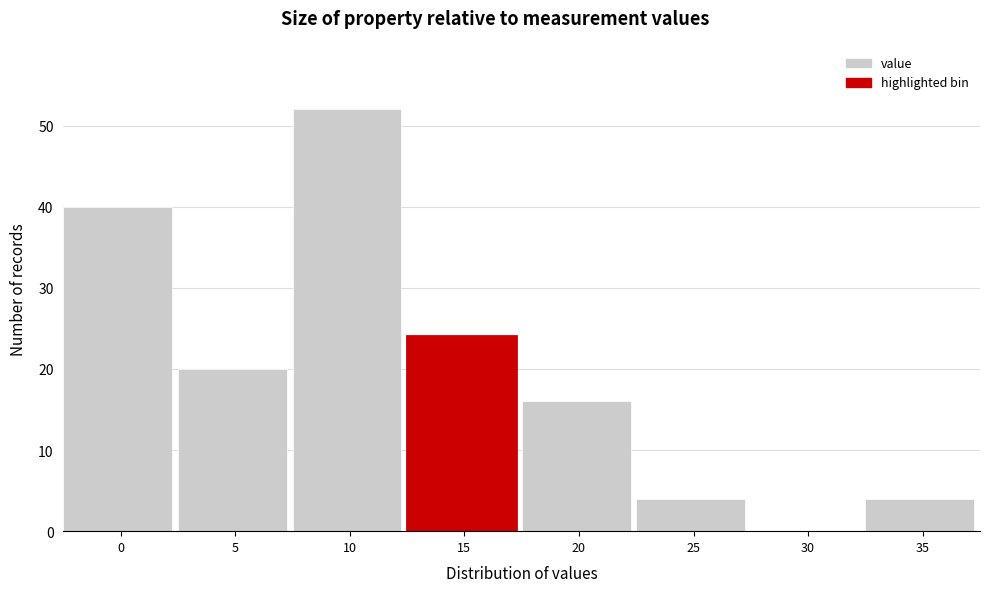

Reading left to right, list all the values displayed in this chart.

0=40	5=20	10=52	15=24	20=16	25=4	30=0	35=4